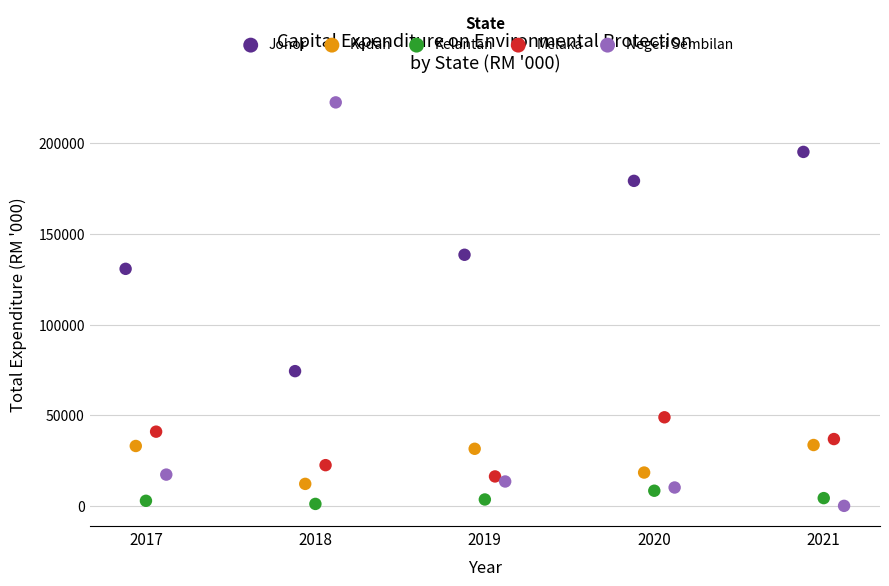

Which series reaches the maximum Y coordinate?

Negeri Sembilan